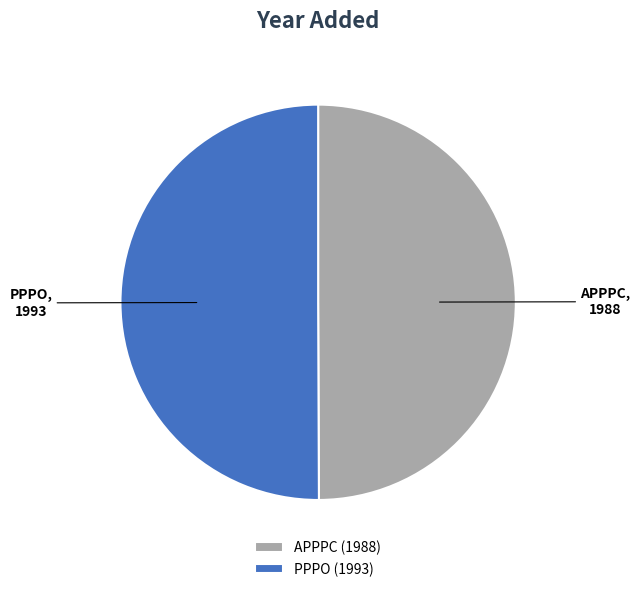

True or false: PPPO accounts for 61% of the total.

False